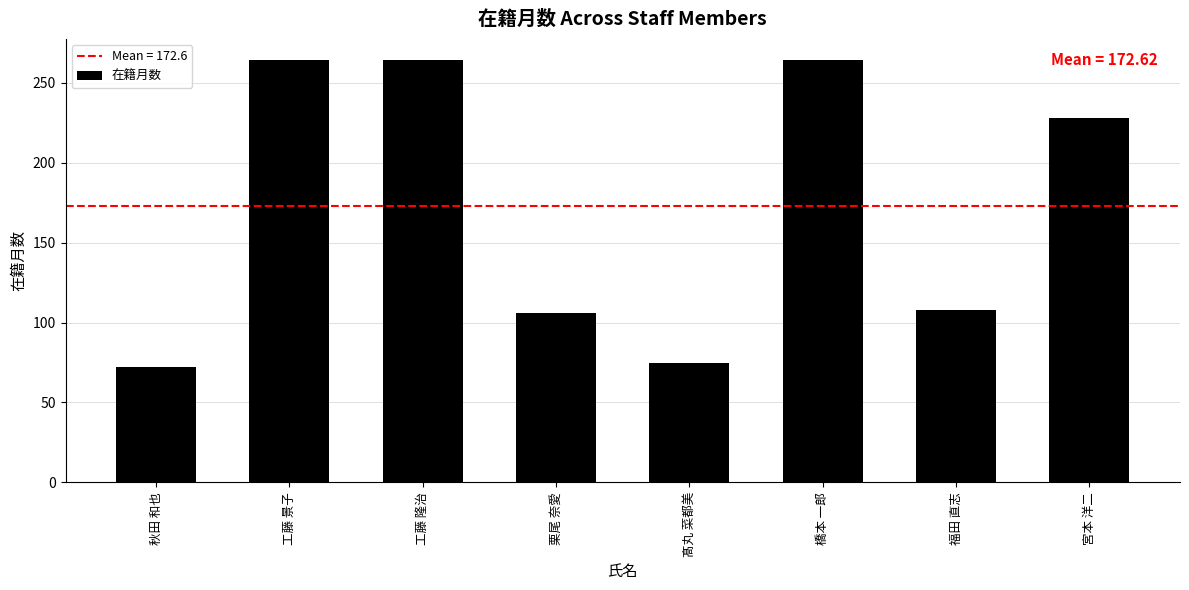

Approximately how many times larger is the value at 橋本 一郎 compared to 工藤 隆治?

1.0